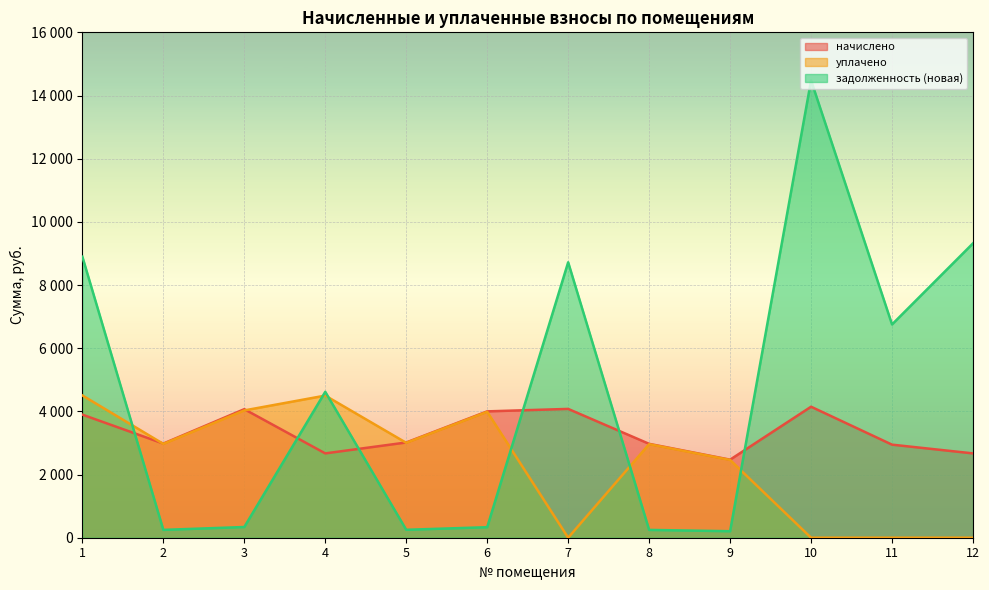

Rank the series at 6 from lowest to highest value.

задолженность (новая), уплачено, начислено